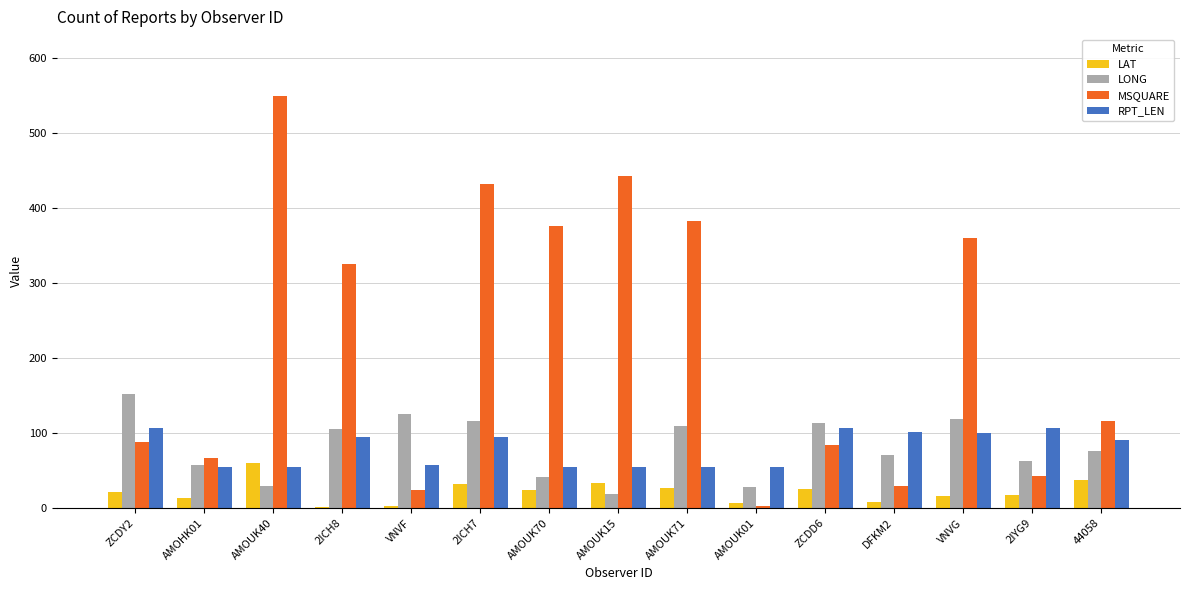

Is it true that MSQUARE equals 71.5 at 44058?

False